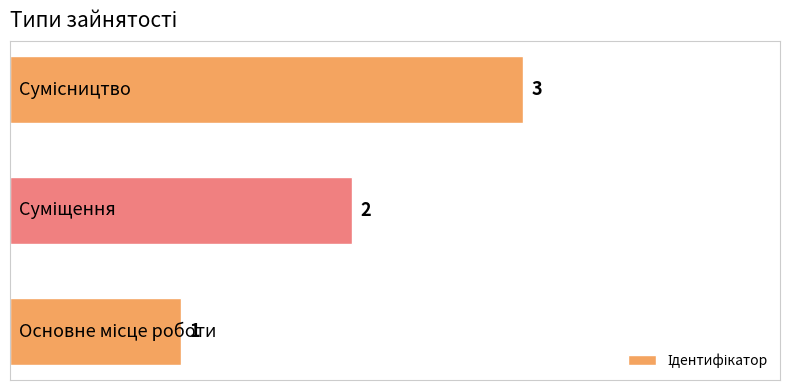

What is the maximum value shown in the chart?

3